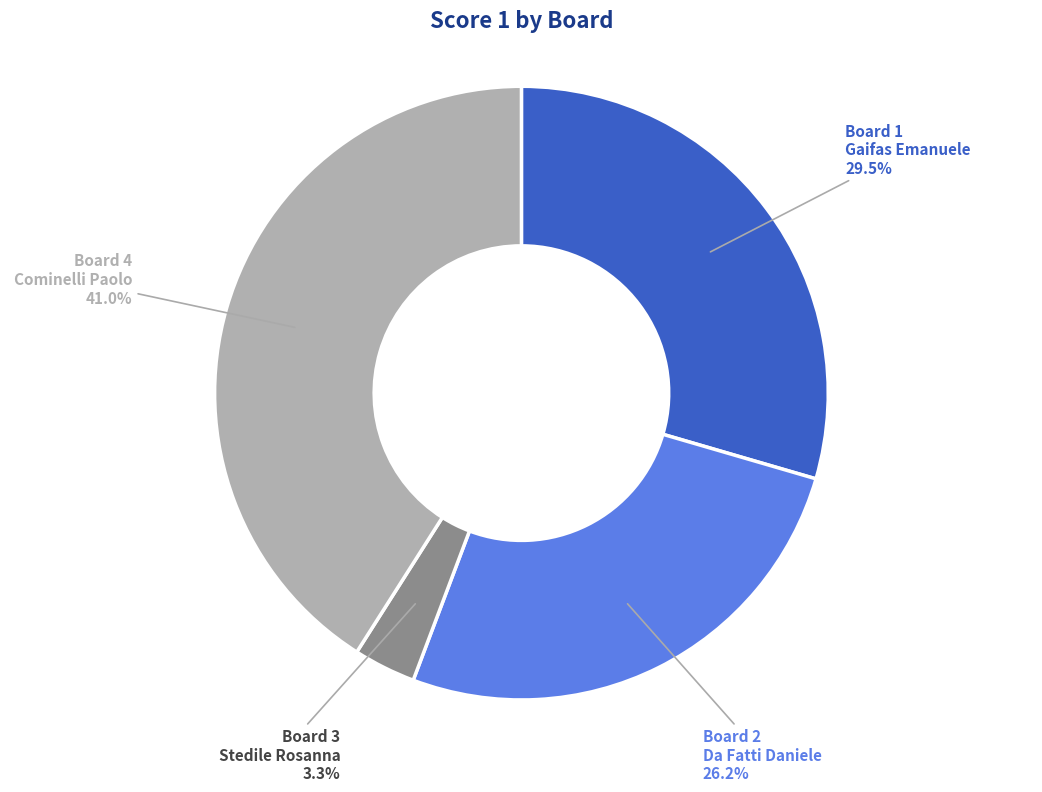

Rank the categories by value from lowest to highest.

Board 3 Stedile Rosanna, Board 2 Da Fatti Daniele, Board 1 Gaifas Emanuele, Board 4 Cominelli Paolo